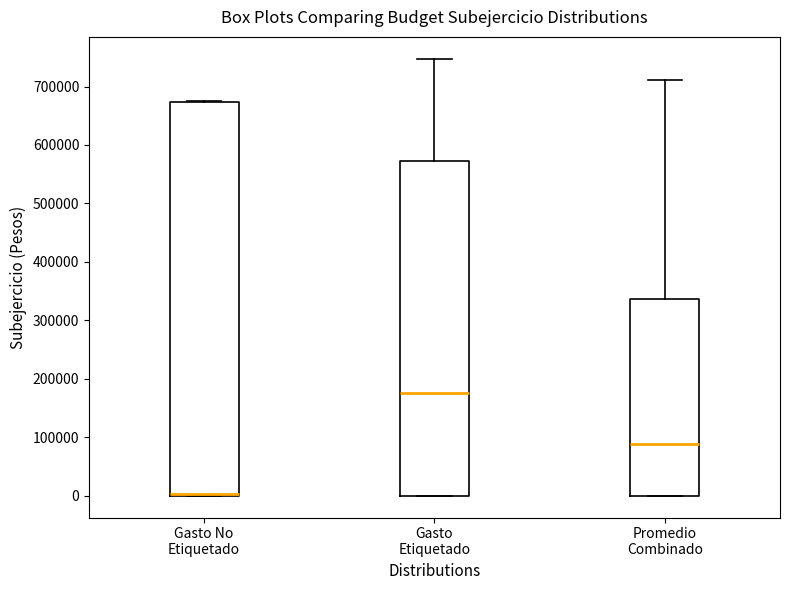

Where does the median line of the box for Promedio Combinado sit on the y-axis? The values are not printed on the chart, so give them approximately, as read against the axis.

90000